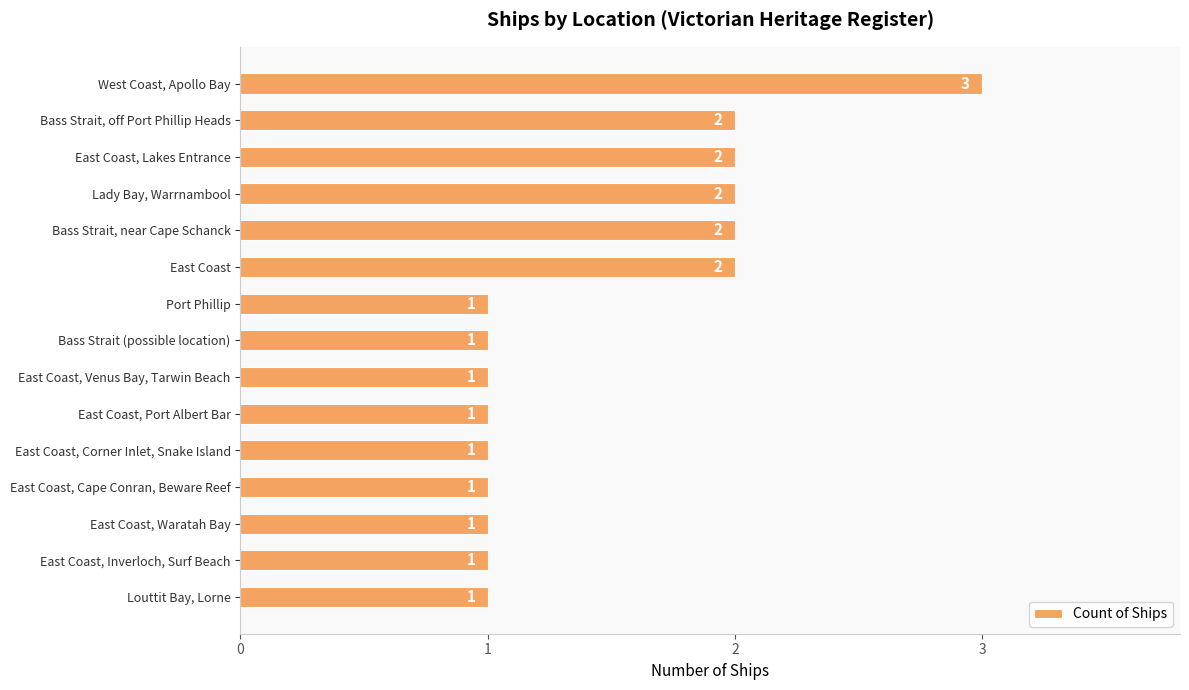

The value at East Coast, Waratah Bay is 2. True or false?

False